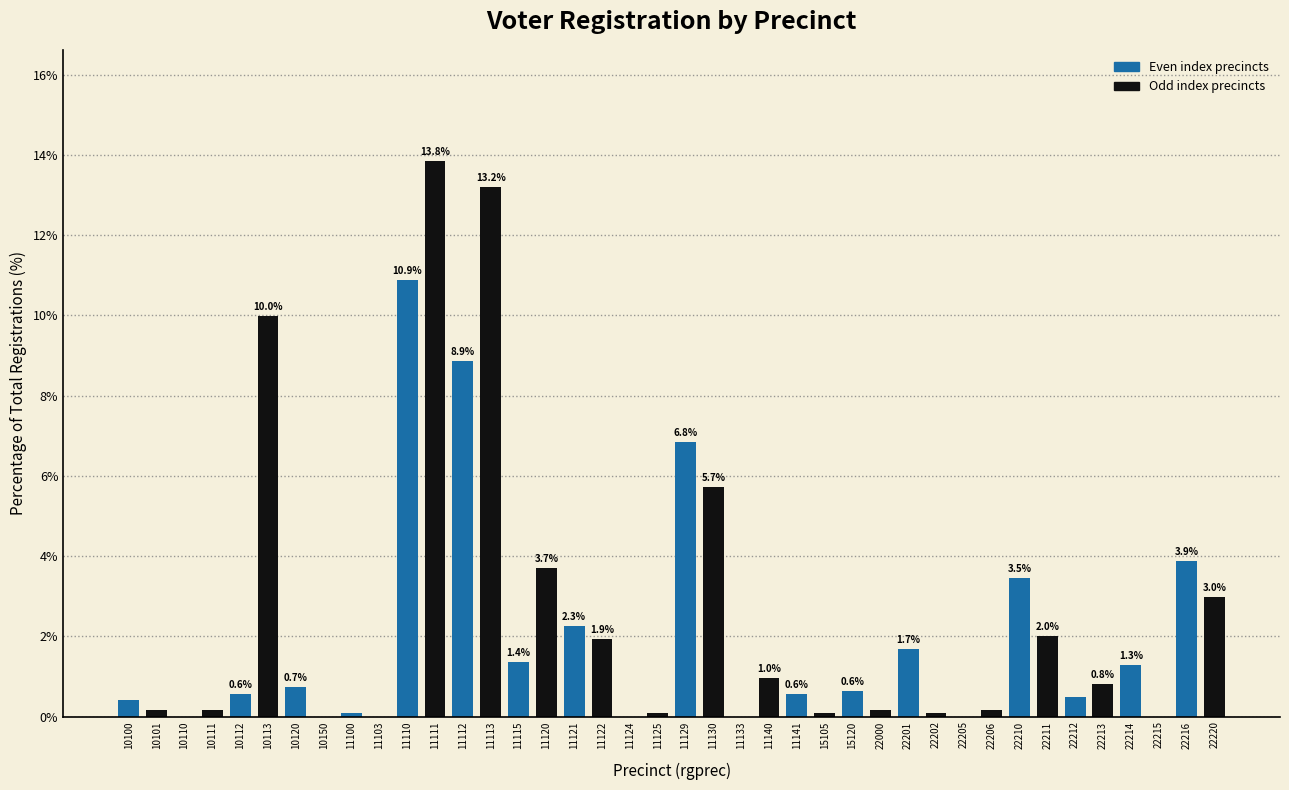

At which label is the value closest to 6?

11130